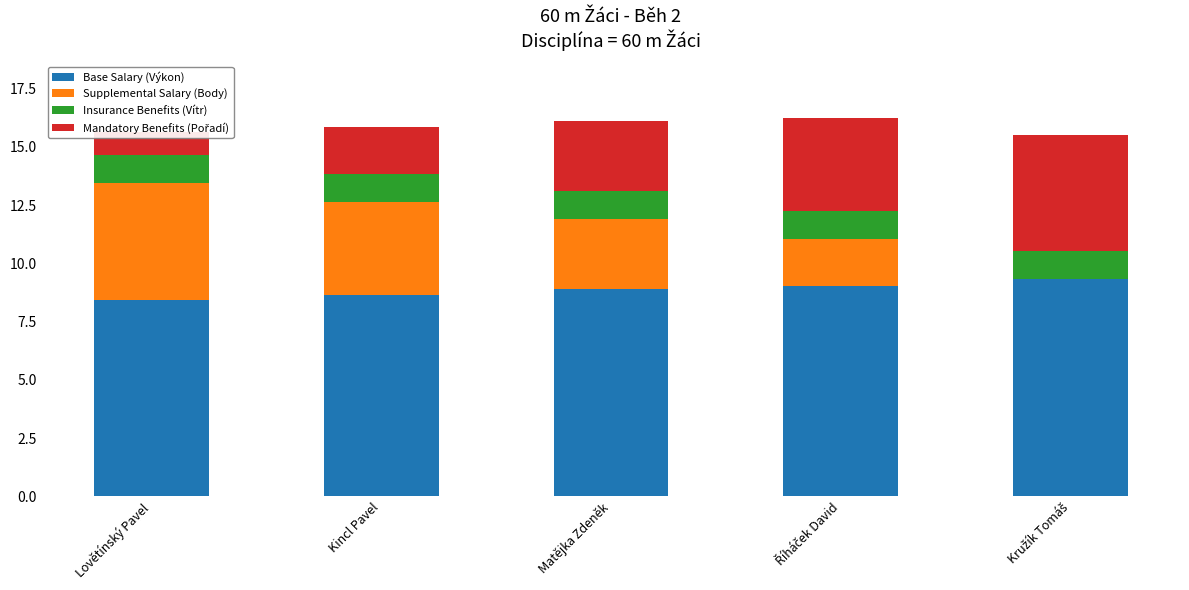

At which category does the chart reach its peak across all series?

Kružík Tomáš